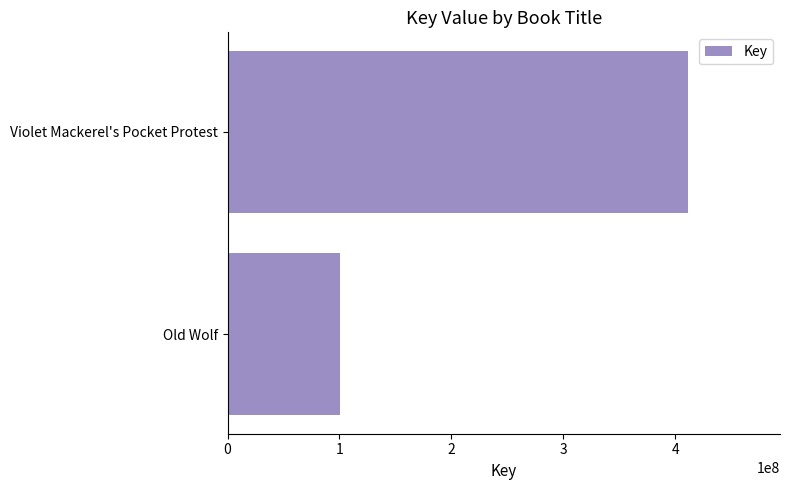

What is the minimum value shown in the chart?

100274747